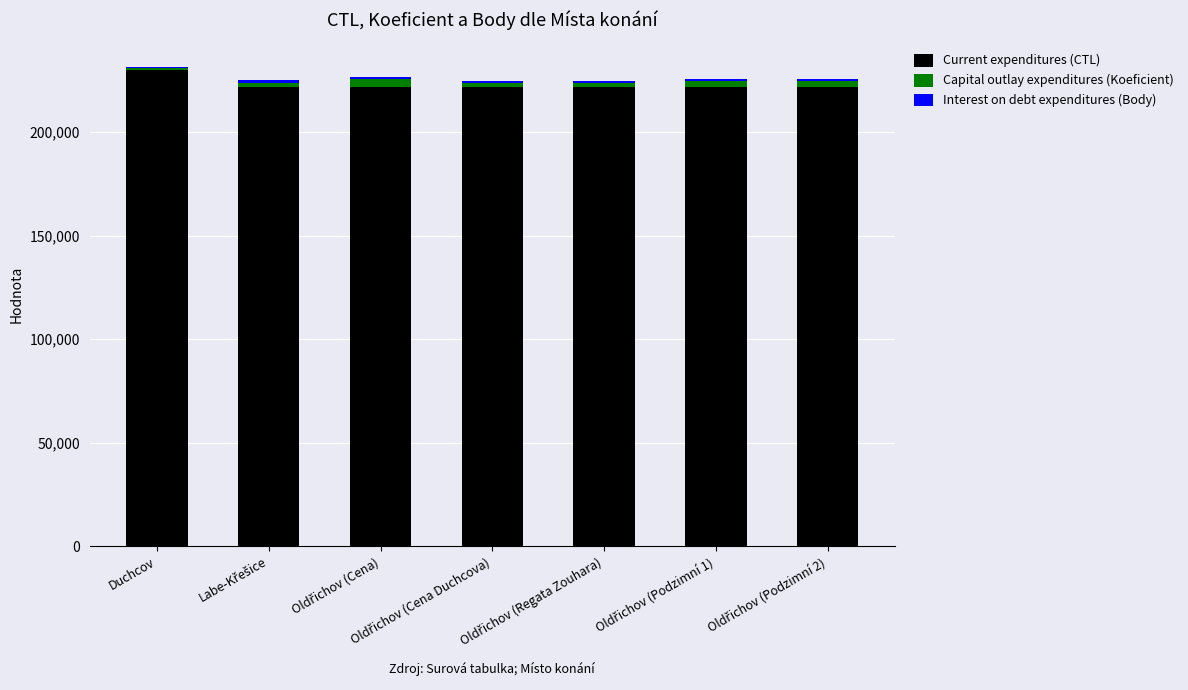

What is the difference between the maximum and minimum values in the Current expenditures (CTL) series?

8305